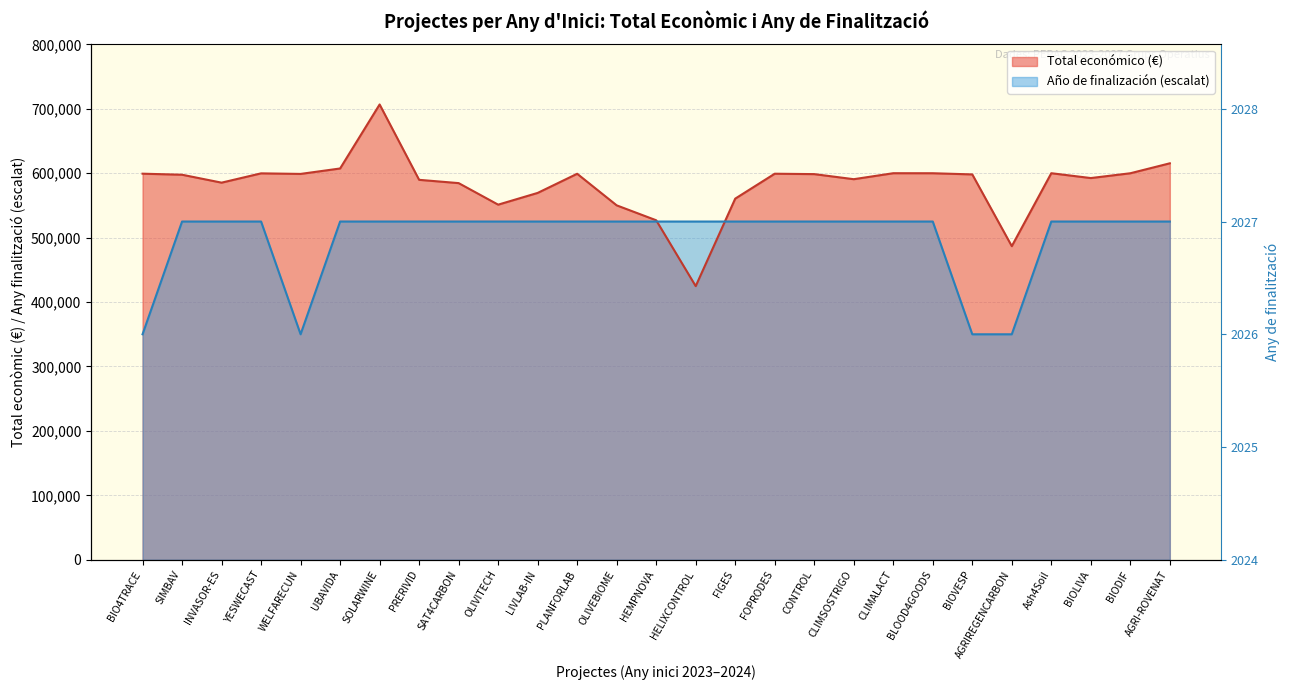

Between which two adjacent categories do Año de finalización and Total económico (M€) first intersect?

HEMPNOVA and HELIXCONTROL